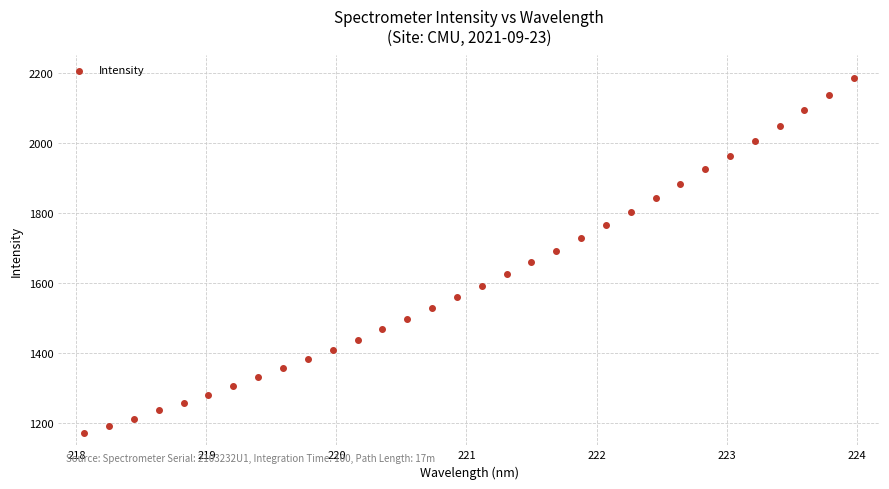

What is the range of Y values (max minus min)?

1012.1